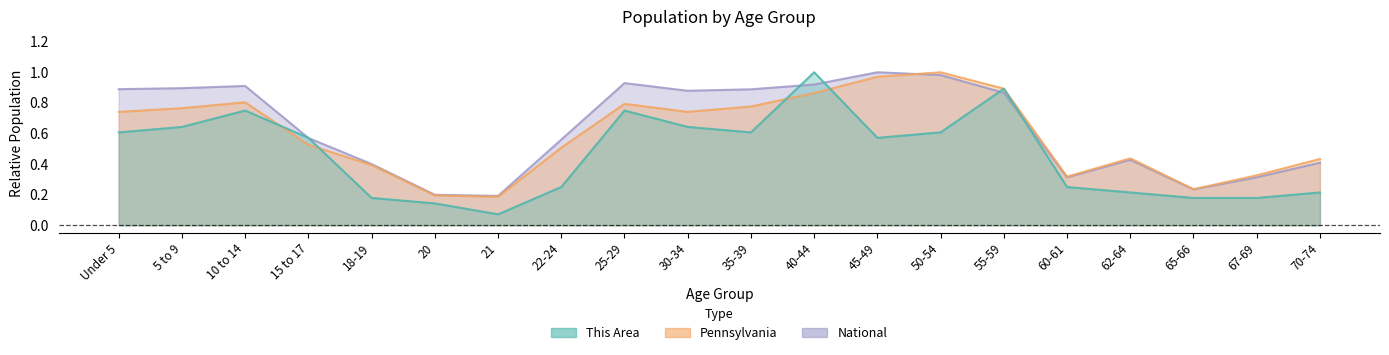

The National series shows 0.7 at 18-19. True or false?

False